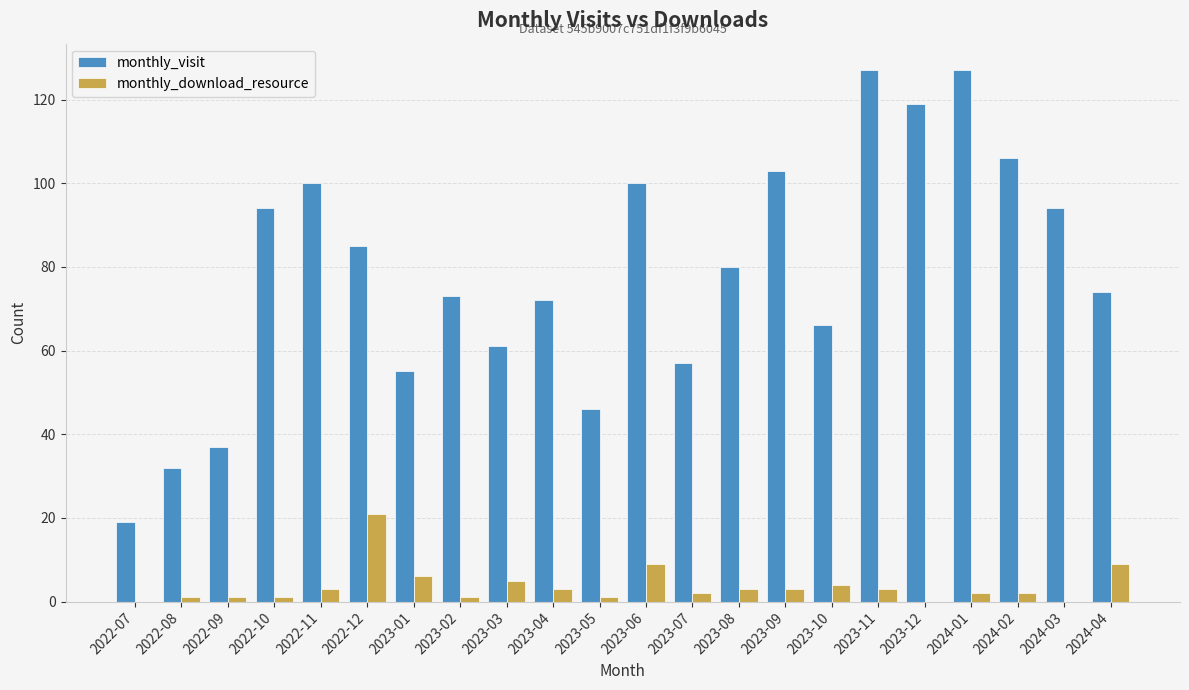

What is the approximate value of monthly_visit at 2022-10, to the nearest 50?

100